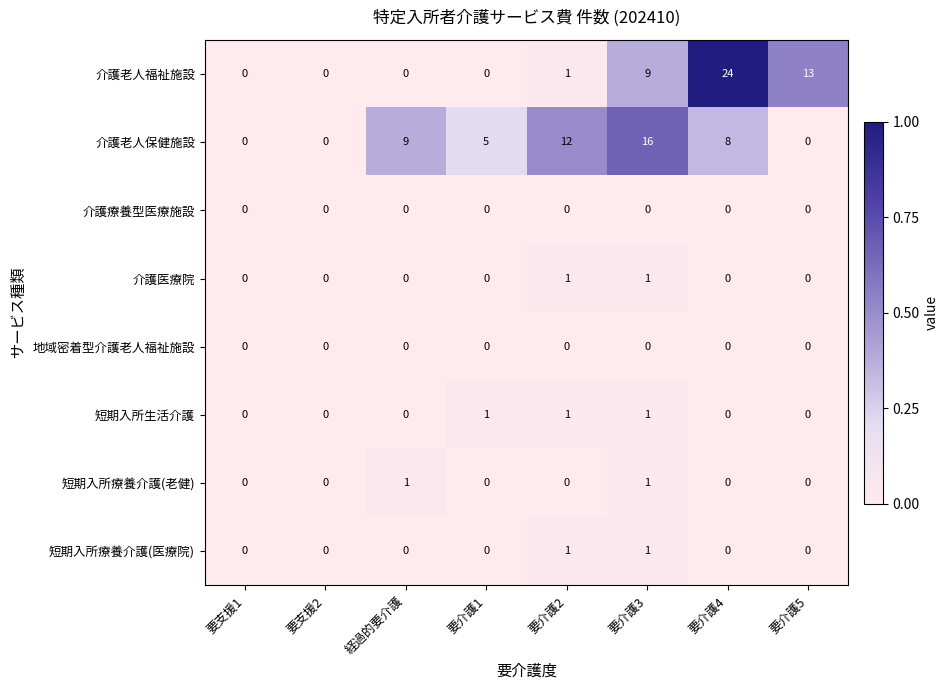

Between 要介護3 and 要介護4, which series saw the biggest shift?

介護老人福祉施設